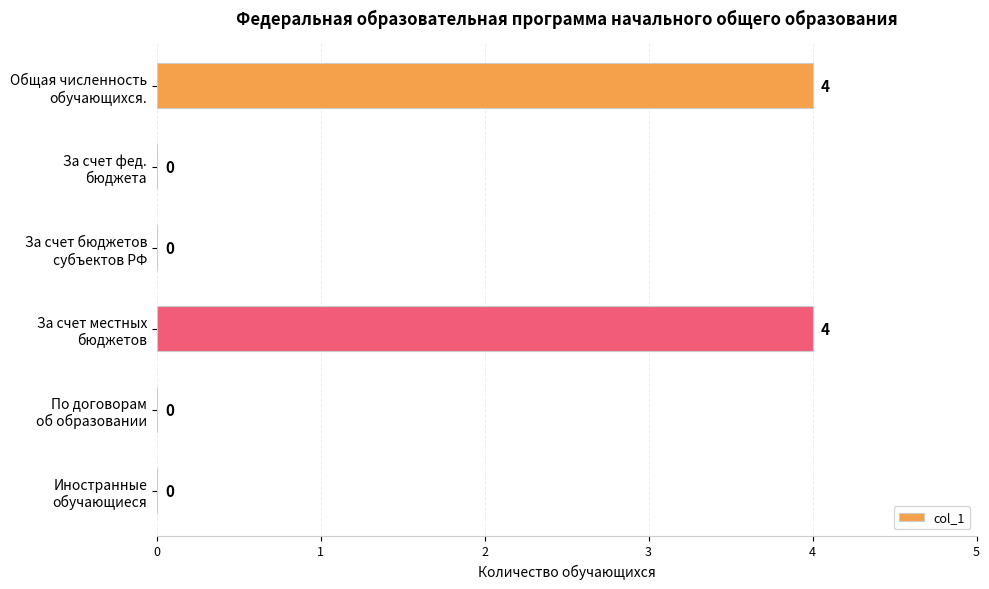

What is the greatest value displayed?

4